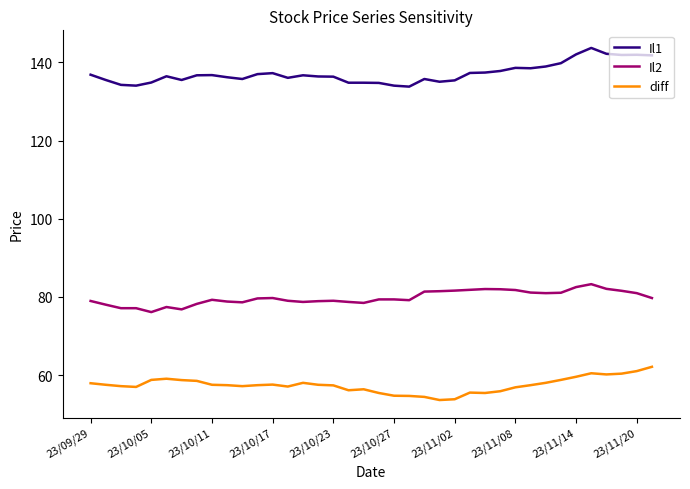

Which series has the largest total across all categories?

Il1